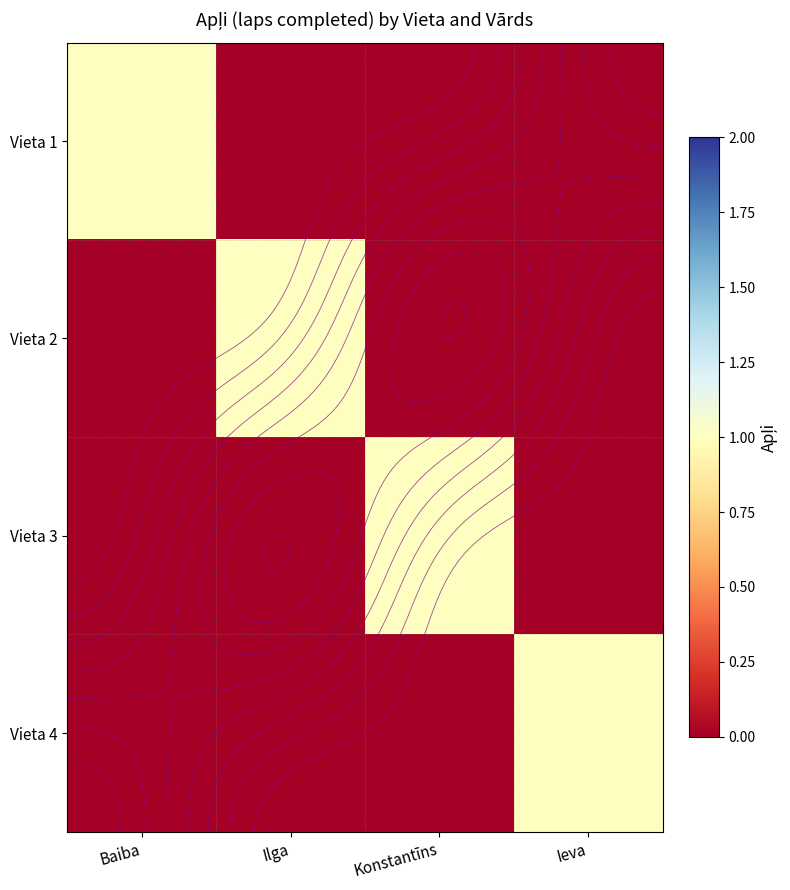

What is the difference between the maximum and second lowest values in the Vieta 3 series?

1